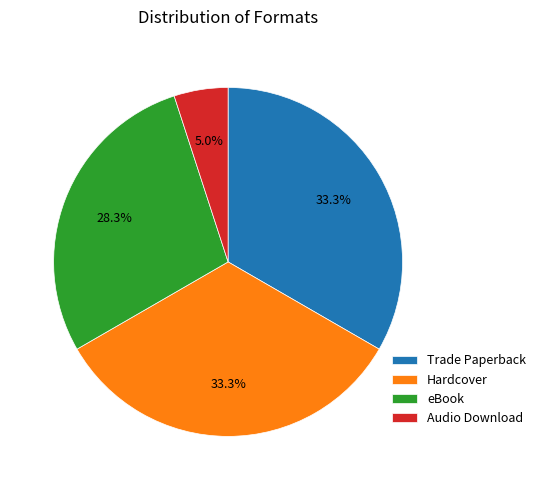

True or false: eBook accounts for 28% of the total.

True